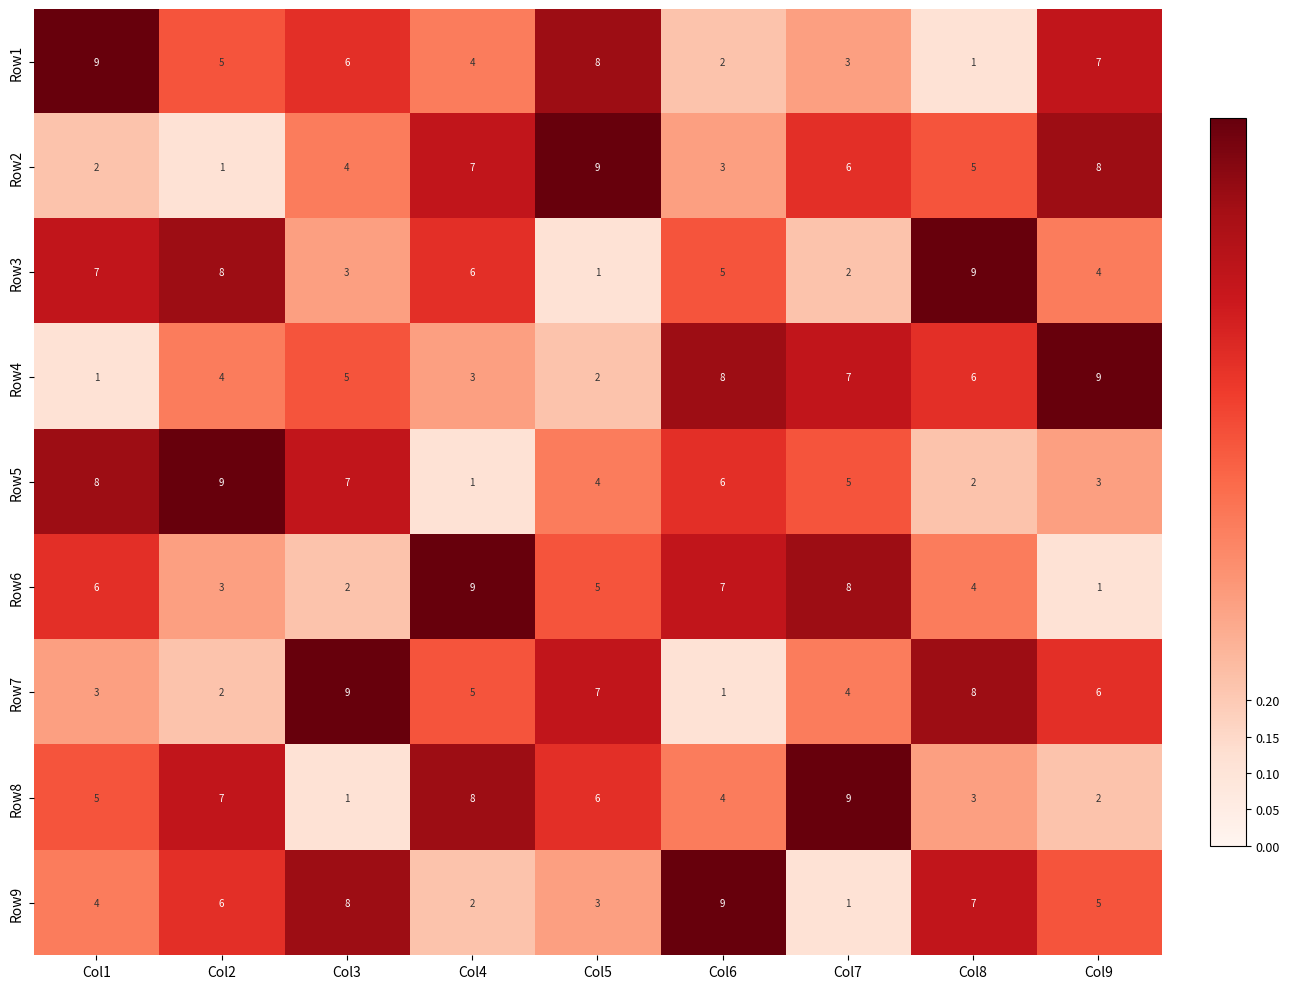

The value of Row3 at Col5 is 1. True or false?

True